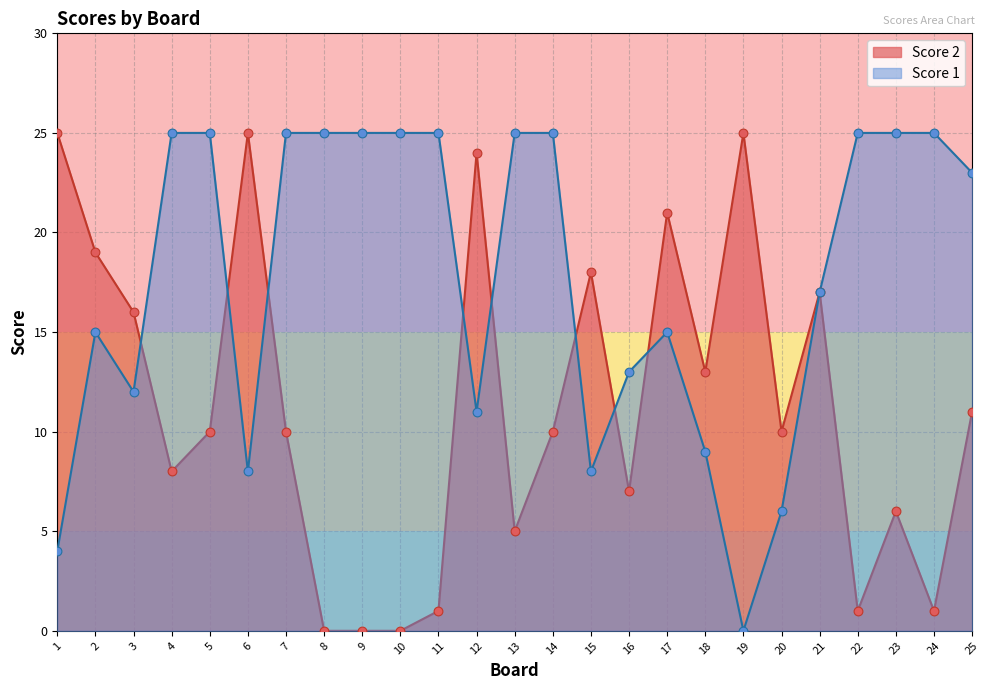

Which series has the largest Y range (max minus min)?

Score 1